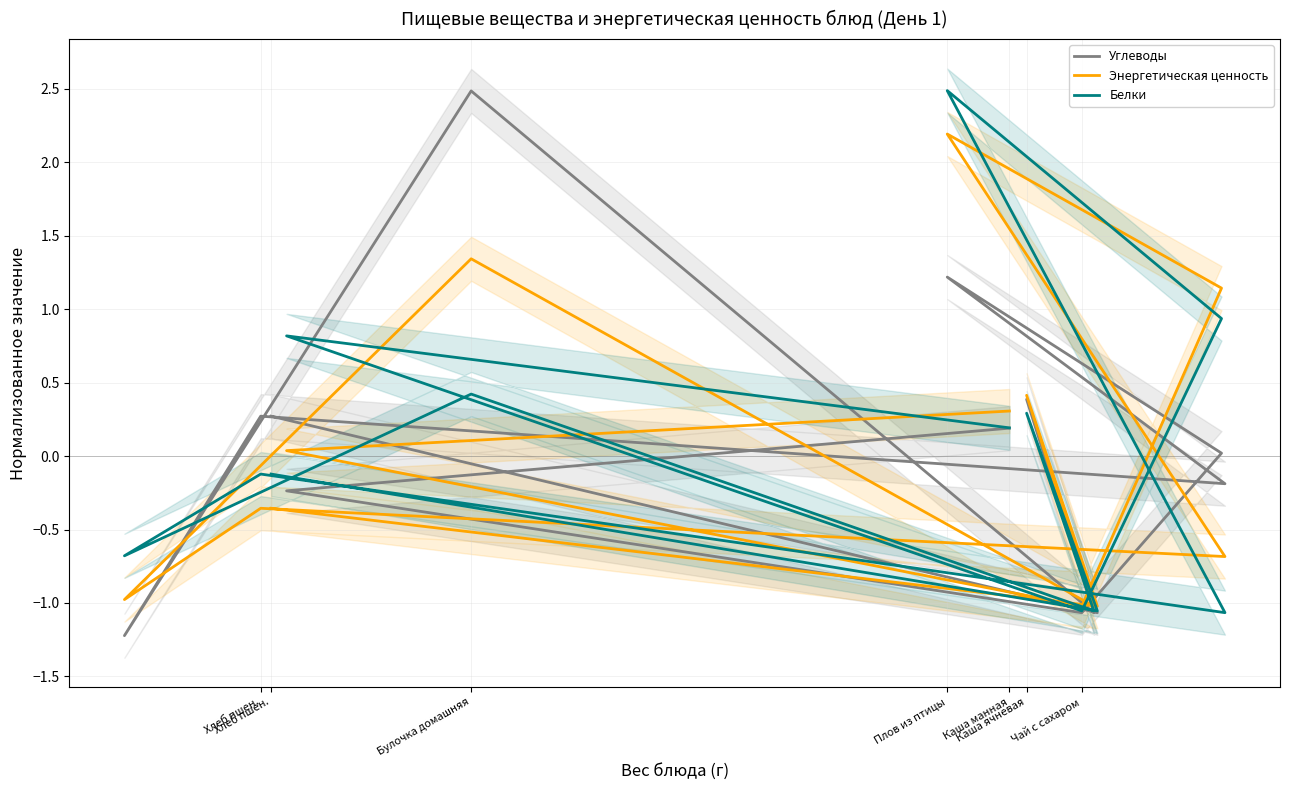

How many lines are shown in the chart?

3